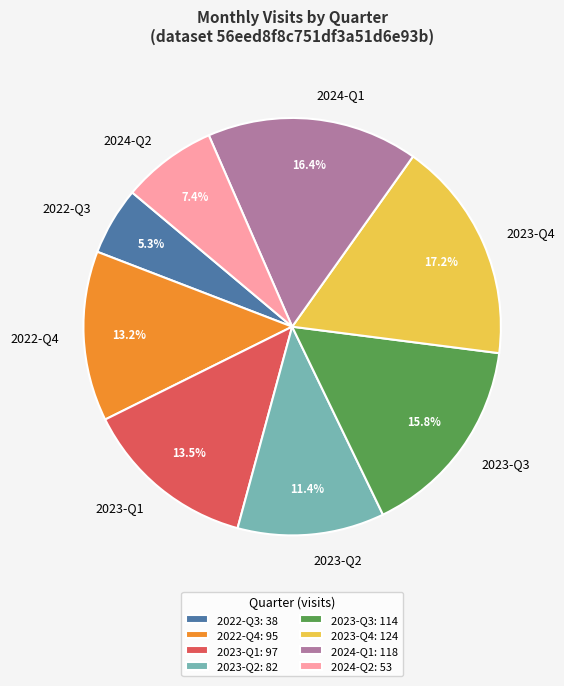

Is there any slice that represents more than half of the pie?

No